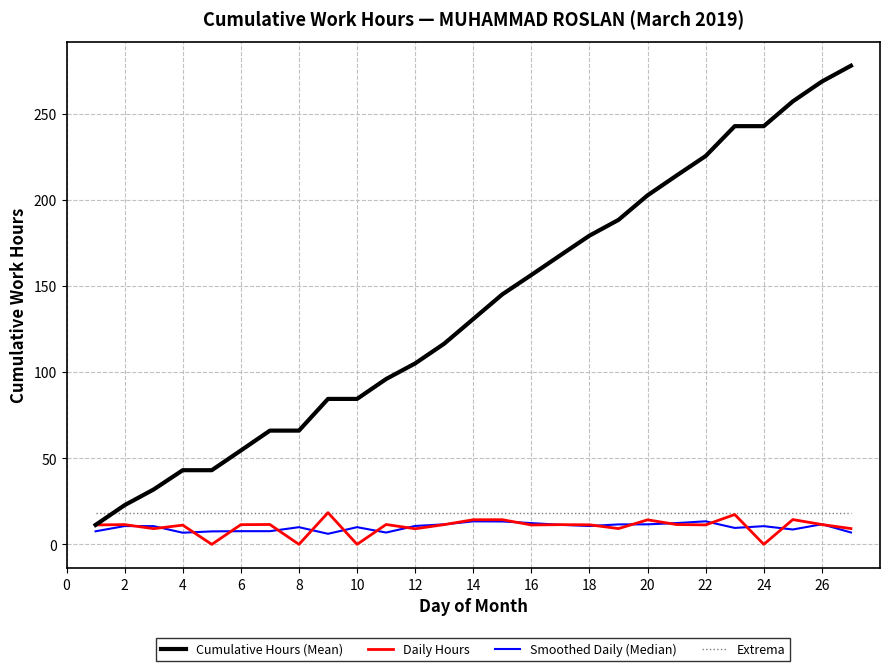

What is the greatest value displayed?

278.1